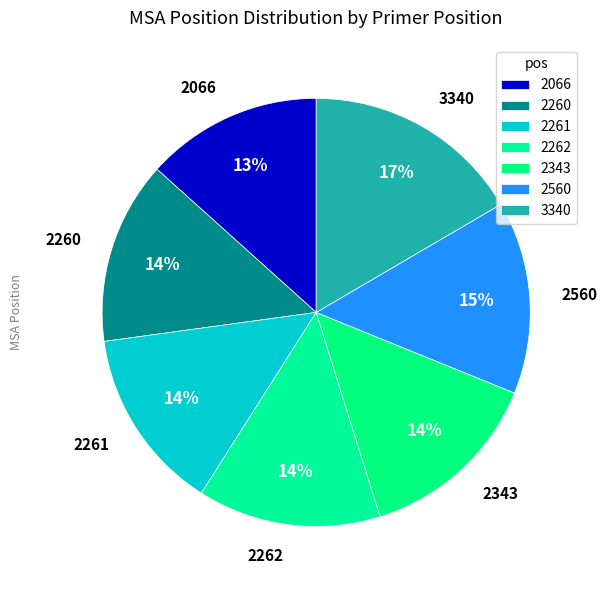

How many segments does this pie chart have?

7